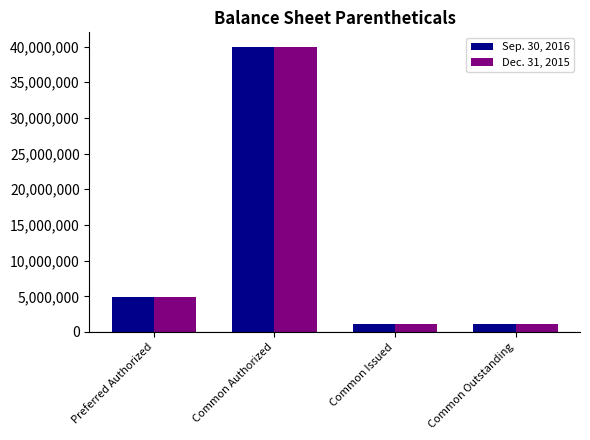

What is the label of the 3rd bar from the right?

Common Authorized